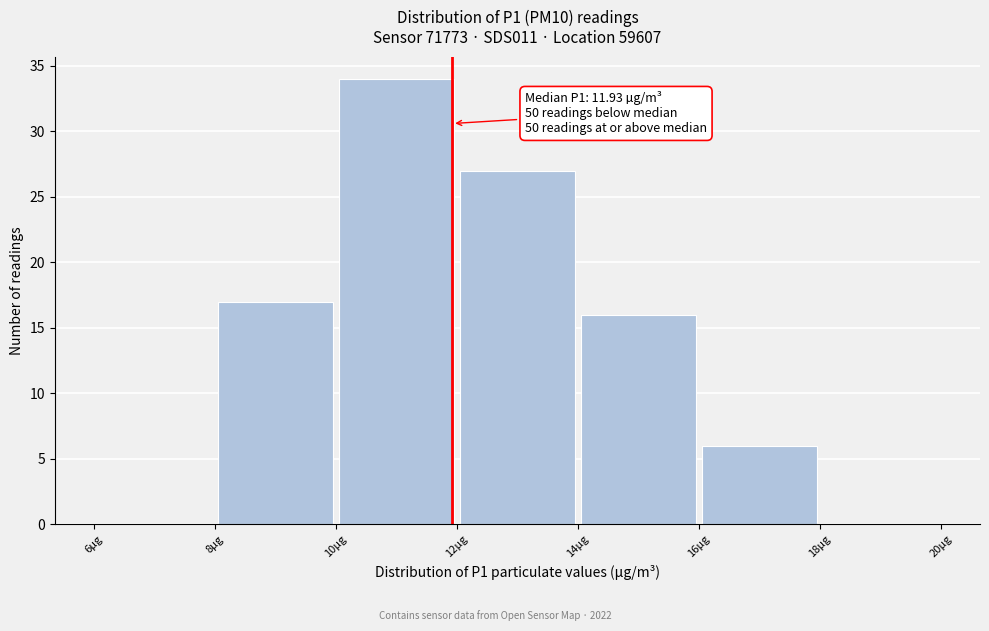

Over which range of the x-axis is the bar tallest?

10 to 12